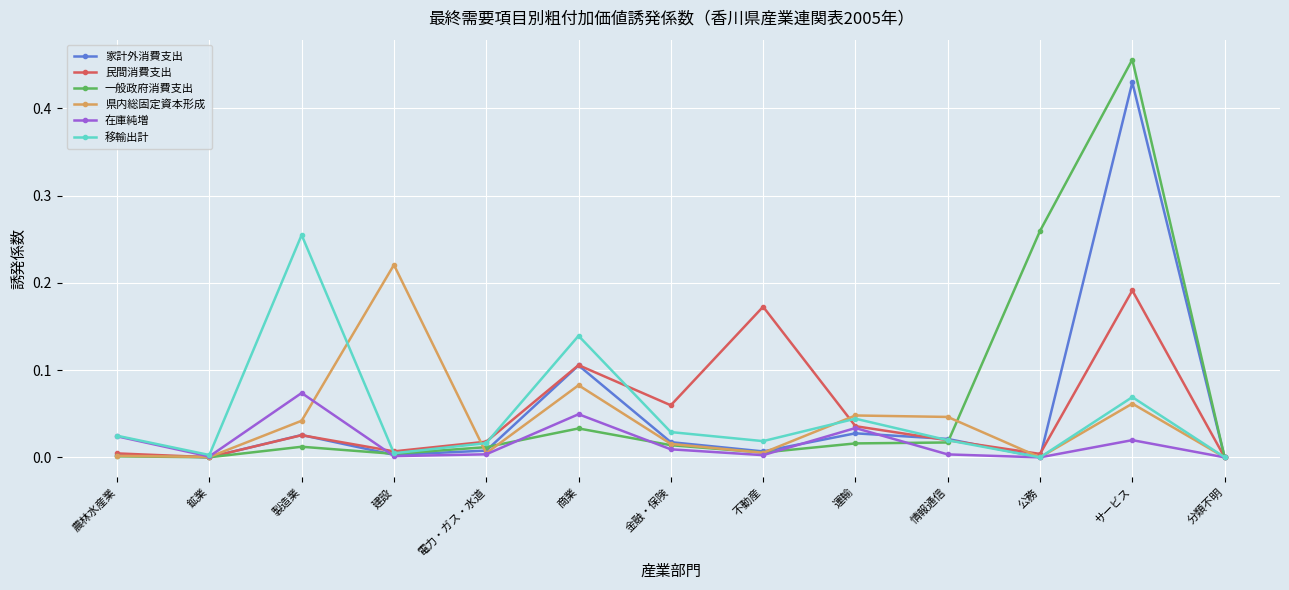

What are all the series names shown in the legend?

家計外消費支出, 民間消費支出, 一般政府消費支出, 県内総固定資本形成, 在庫純増, 移輸出計